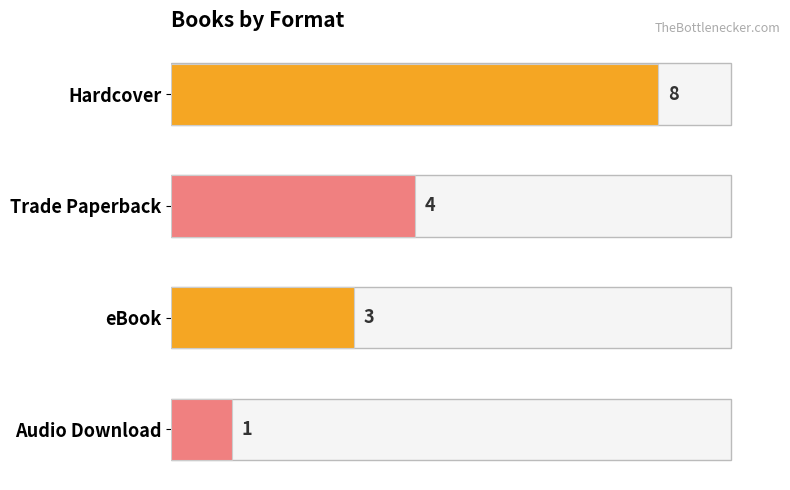

At which label is the value closest to 4?

Trade Paperback